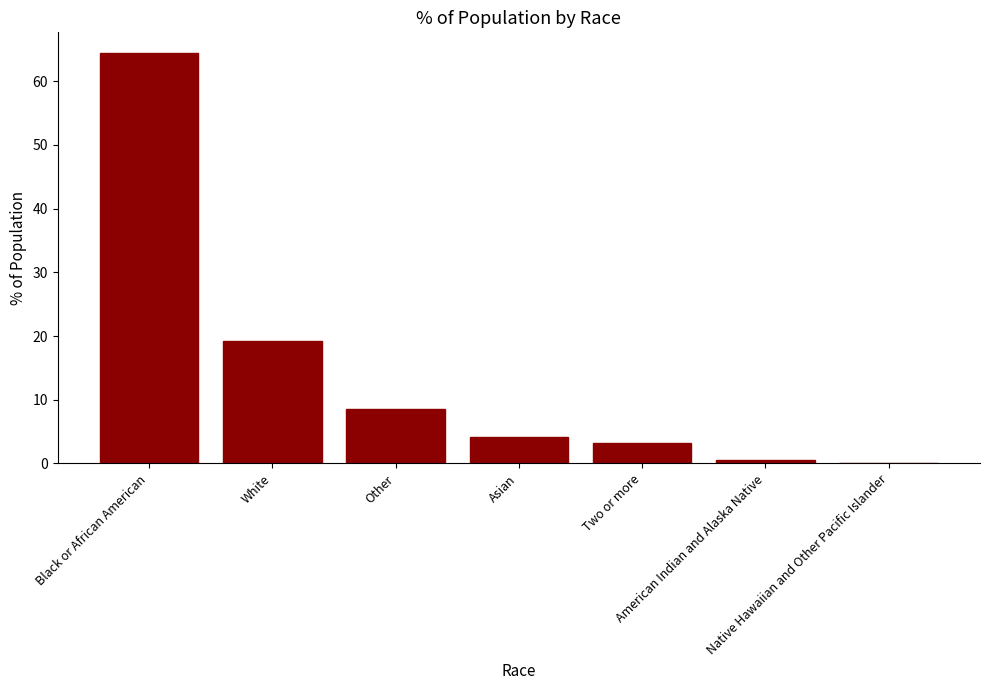

How many data points does each series have?

7